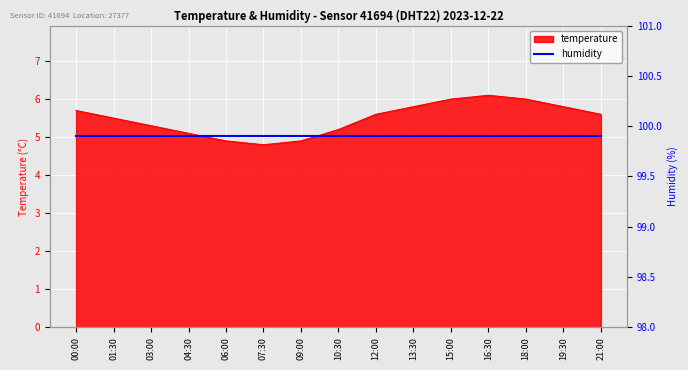

Where is the first local minimum?

07:30